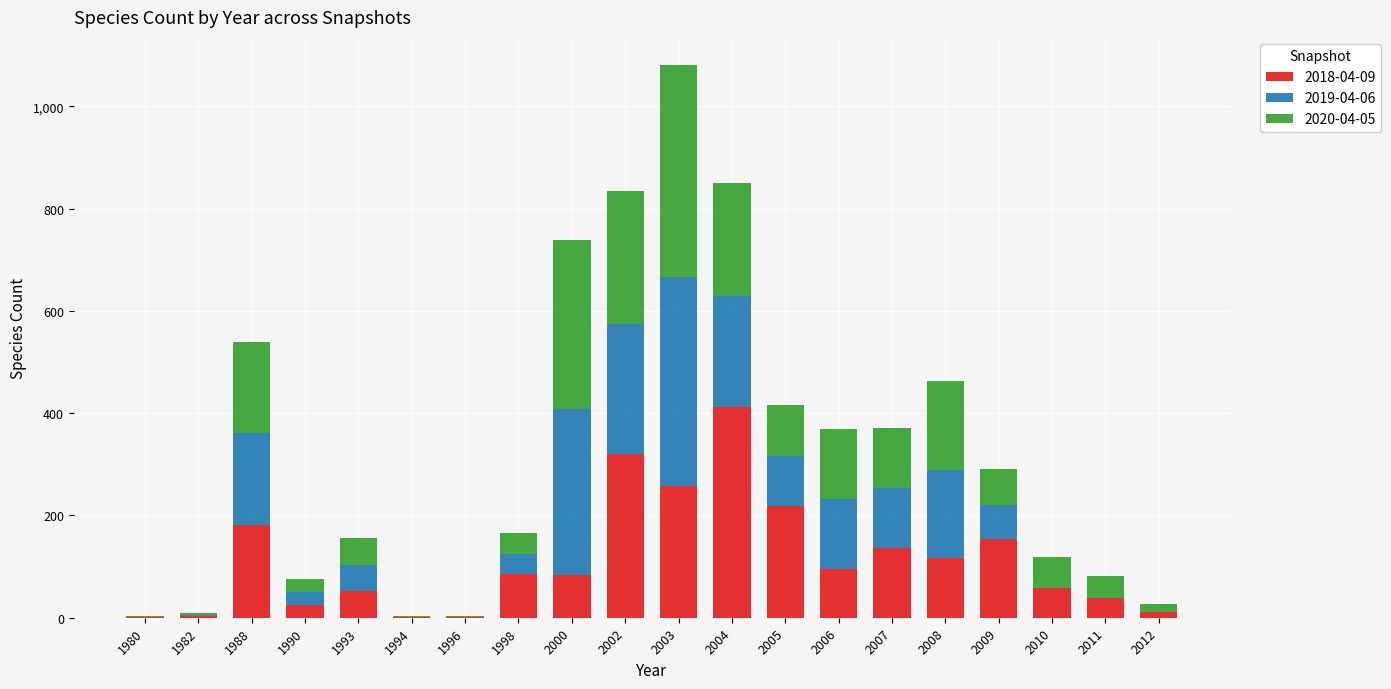

The value of 2018-04-09 at 2007 is 196. True or false?

False